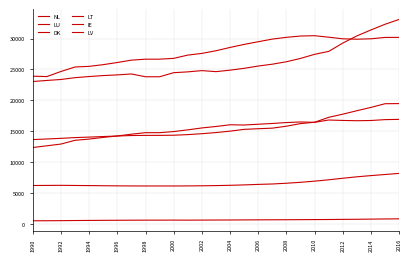

In LT, how many points are lower than both neighbors (excluding endpoints)?

3